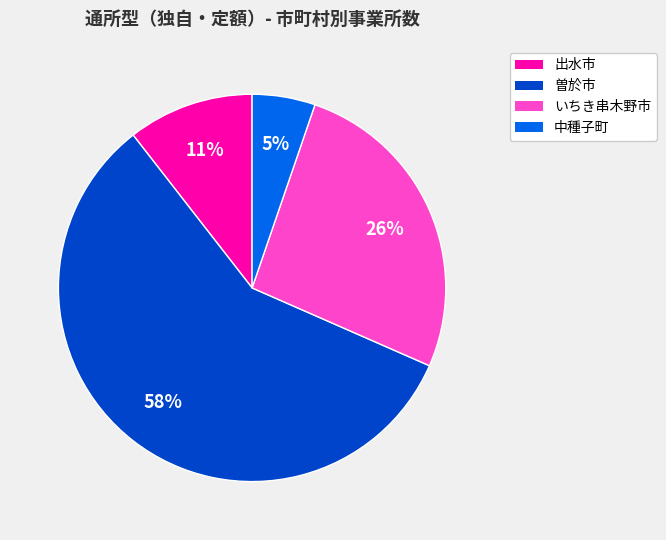

Between 出水市 and いちき串木野市, which is larger?

いちき串木野市